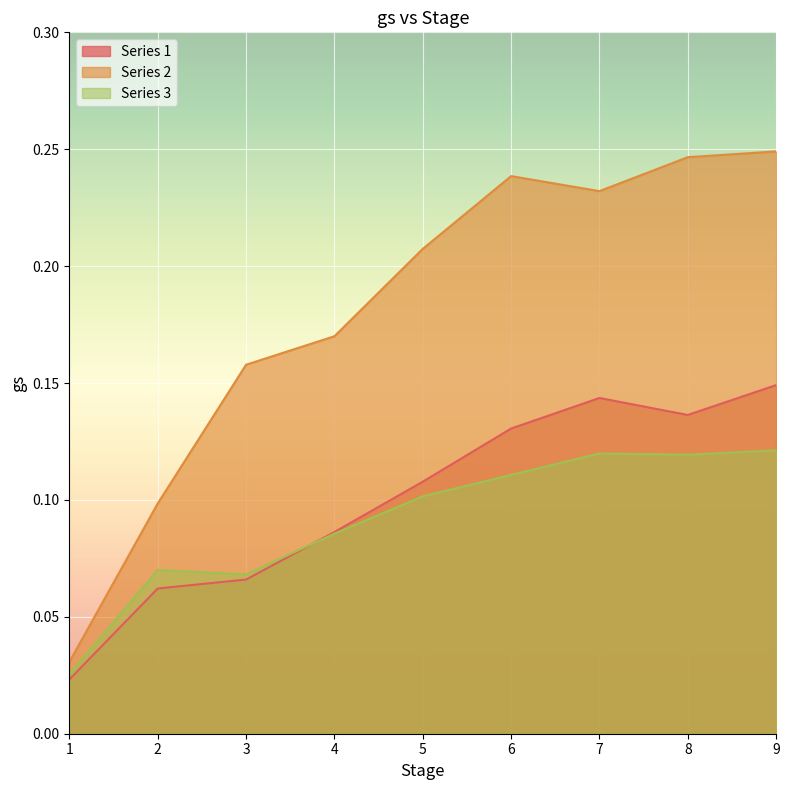

At which label does Series 1 line reach its minimum?

1